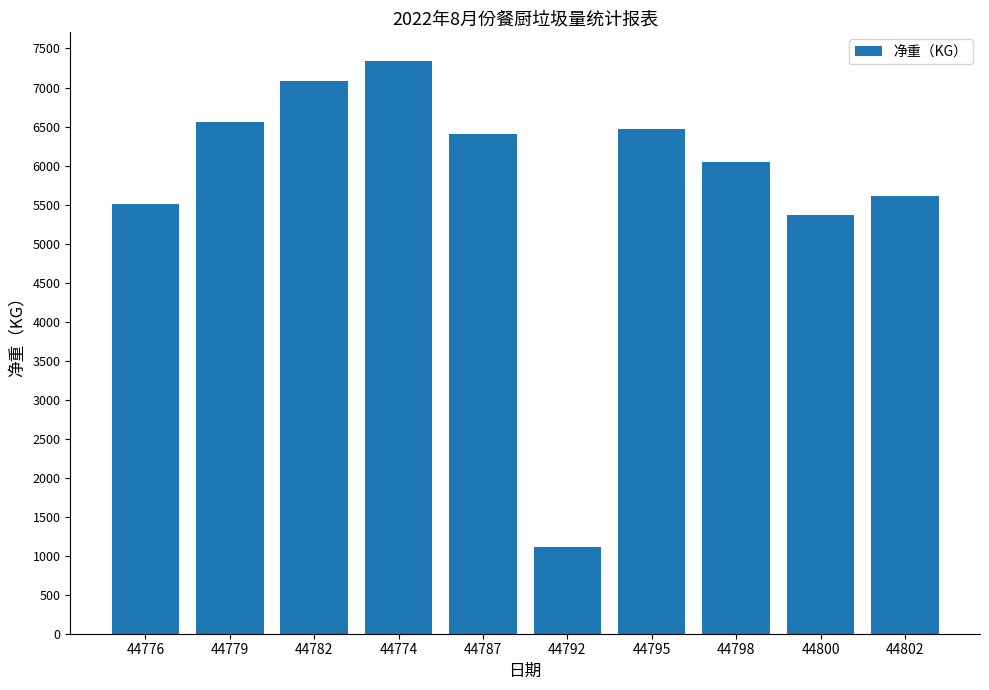

What is the average value?

5749